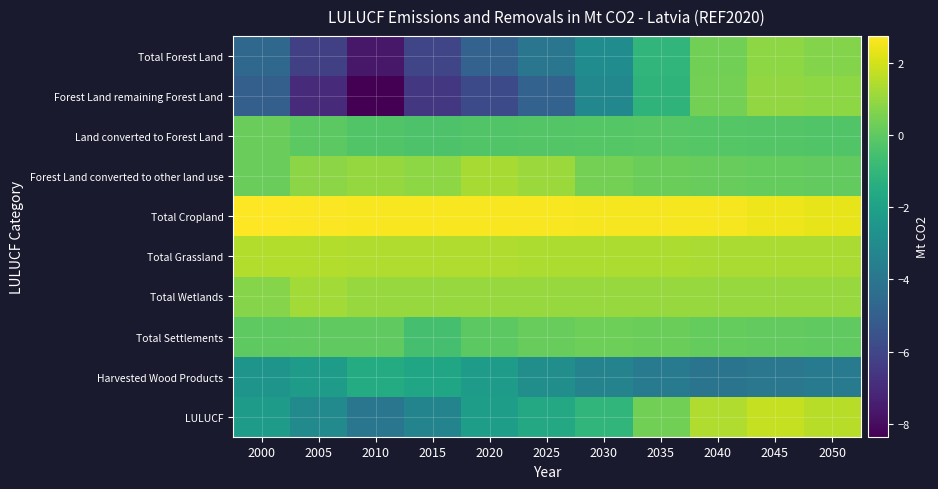

What is the minimum value shown in the chart?

-8.3